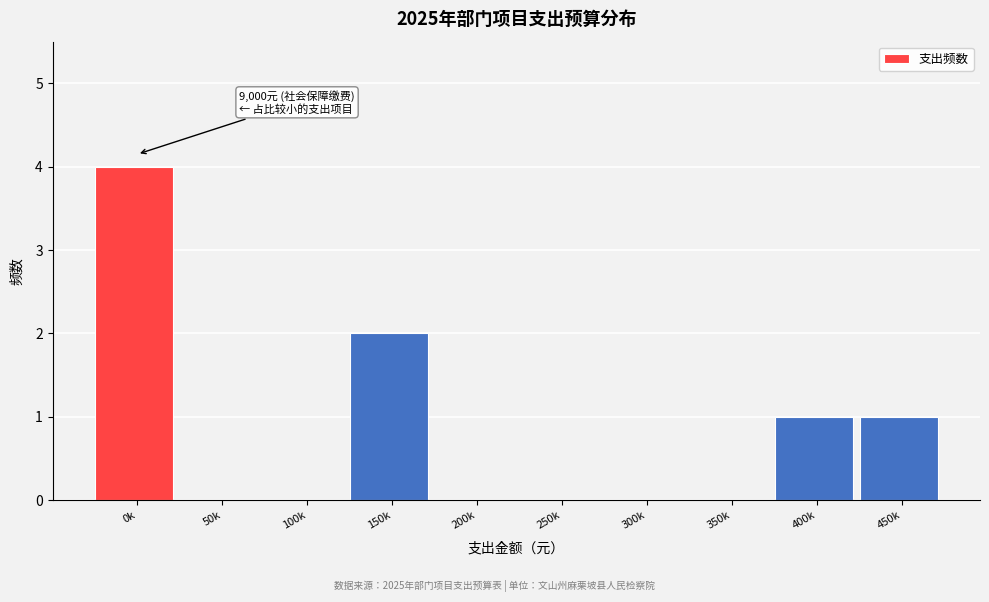

Reading left to right, transcribe all the data shown in this chart.

0k=4	50k=0	100k=0	150k=2	200k=0	250k=0	300k=0	350k=0	400k=1	450k=1